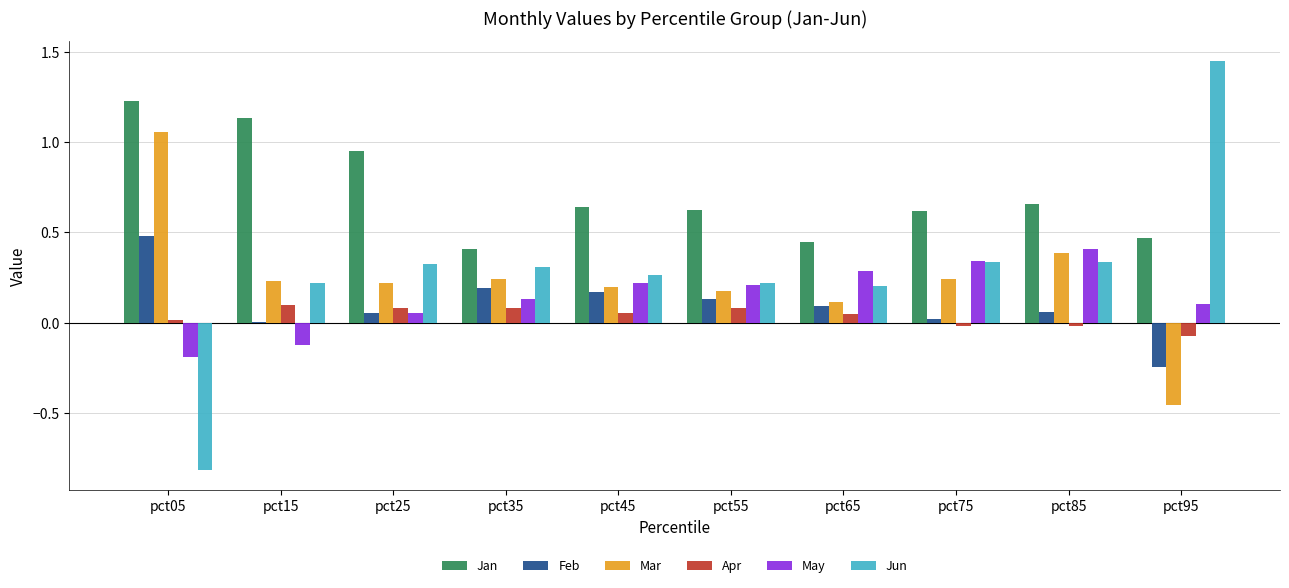

Is the value of Feb at pct85 greater than the value of Jun at pct85?

No